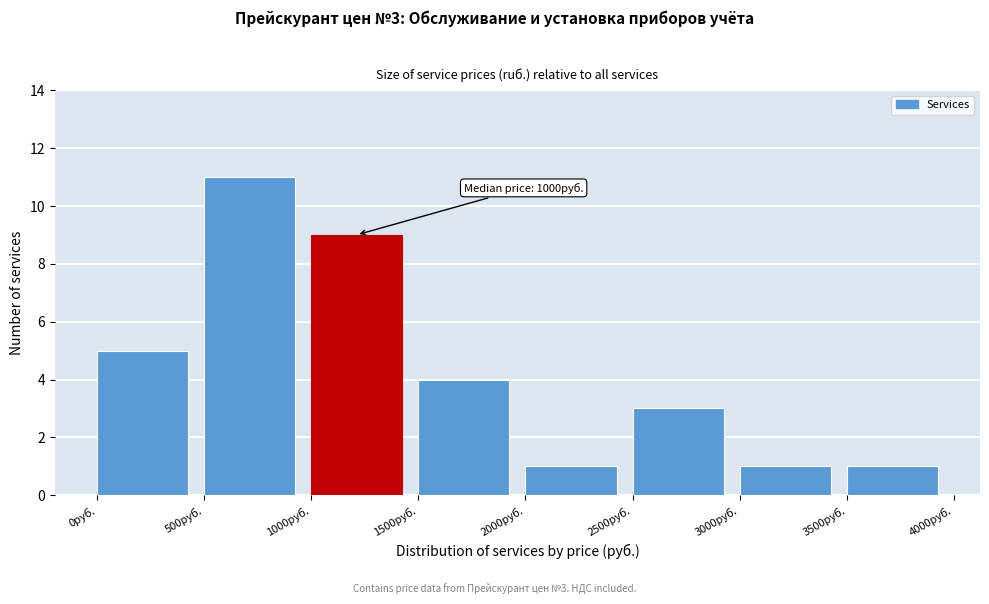

Over which range of the x-axis is the bar tallest?

500 to 1000